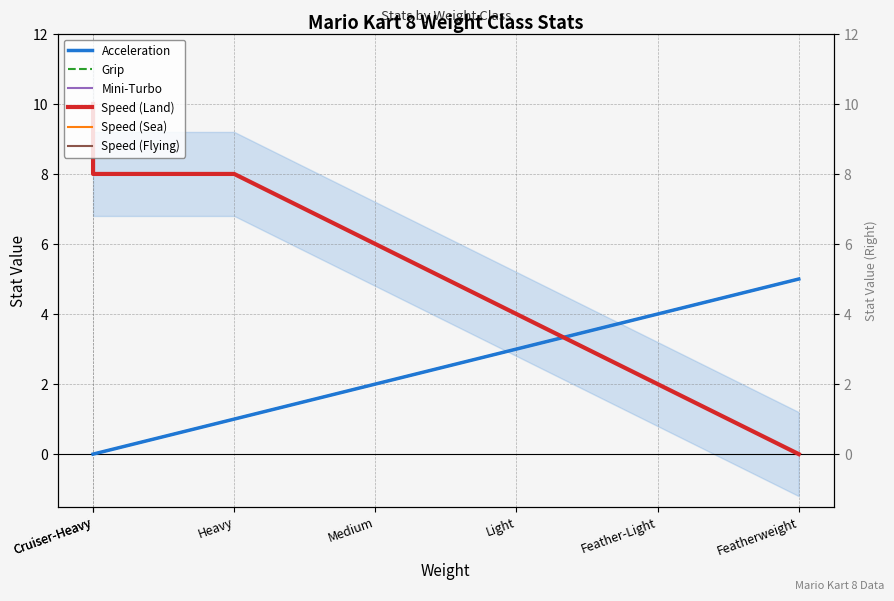

At which category does the chart reach its minimum across all series?

Cruiser-Heavy